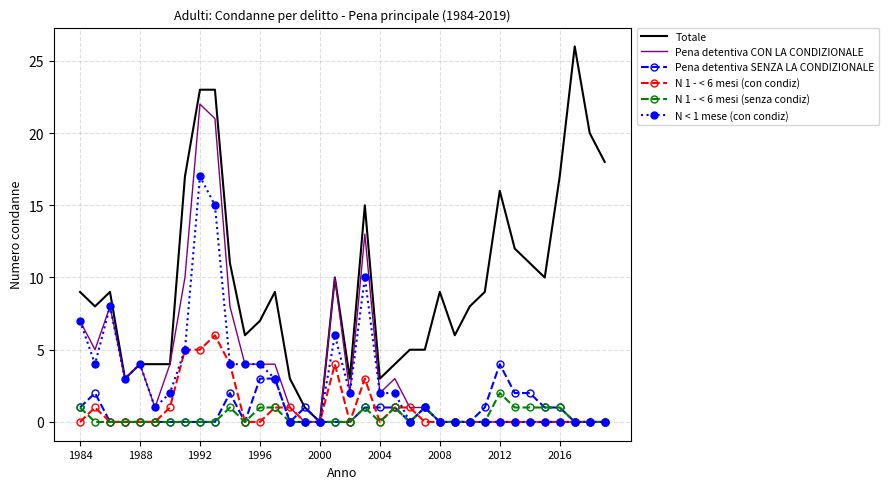

What is the average value of the Pena detentiva CON LA CONDIZIONALE series?

4